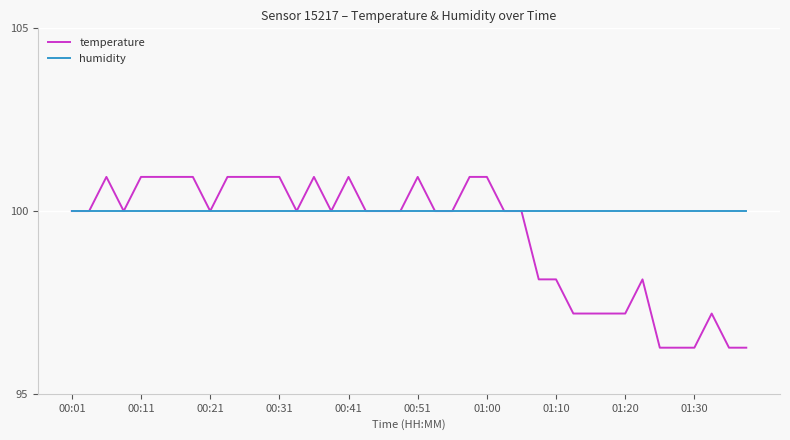

What is the greatest value displayed?

100.9